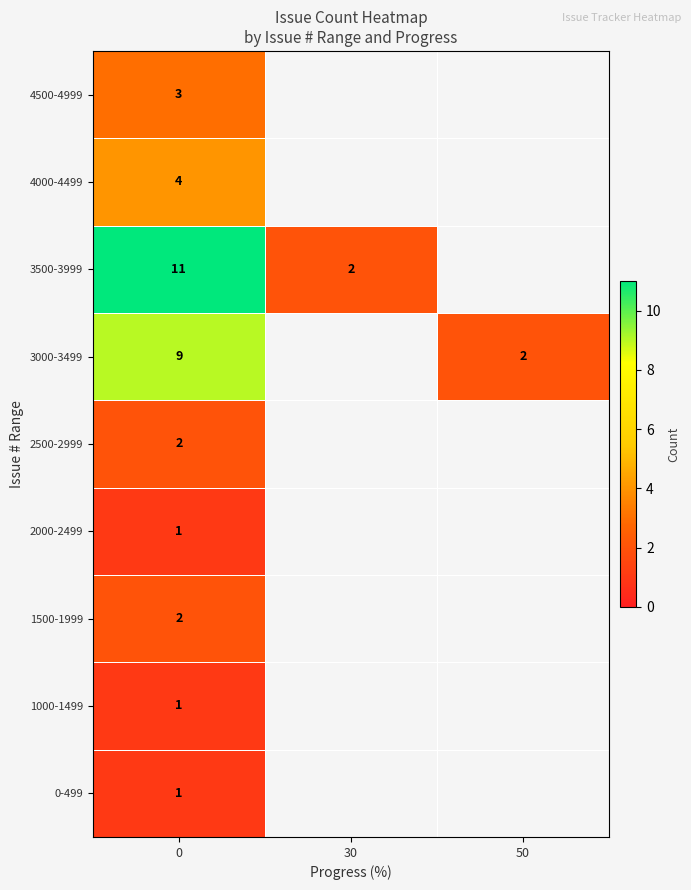

True or false: 4500-4999 has a value of 5 at 0.

False